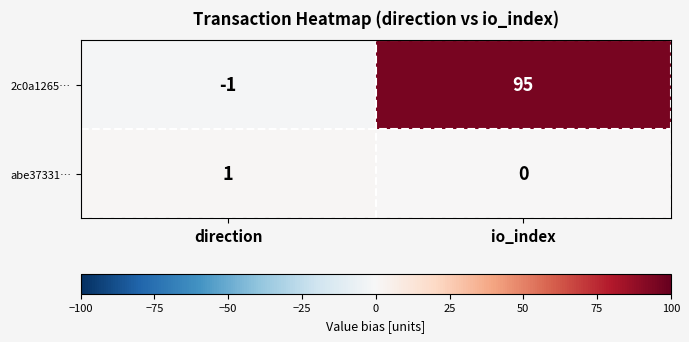

At how many categories does at least one series exceed 59?

1